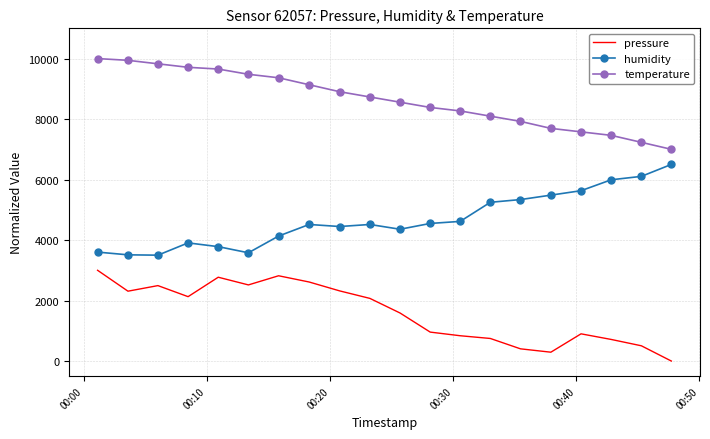

What is the minimum value for humidity?

3500.0